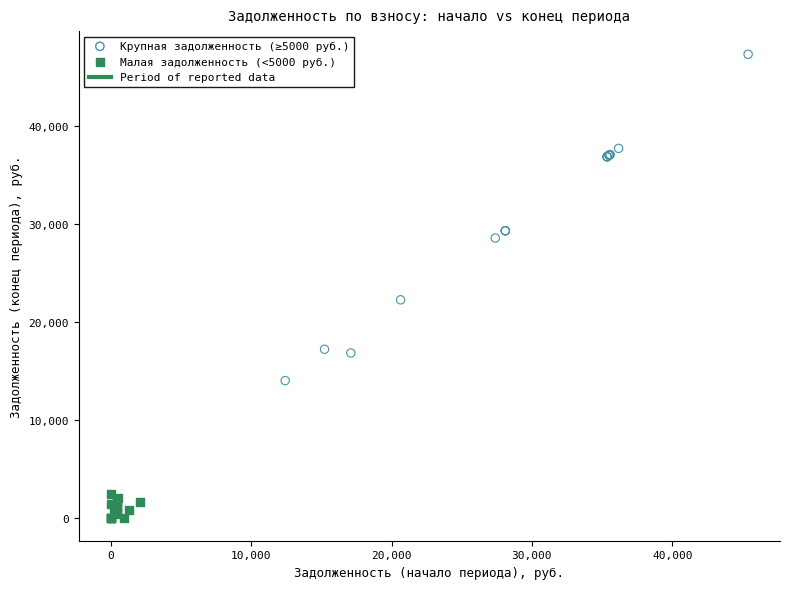

Which series reaches the maximum Y coordinate?

Крупная задолженность (≥5000 руб.)